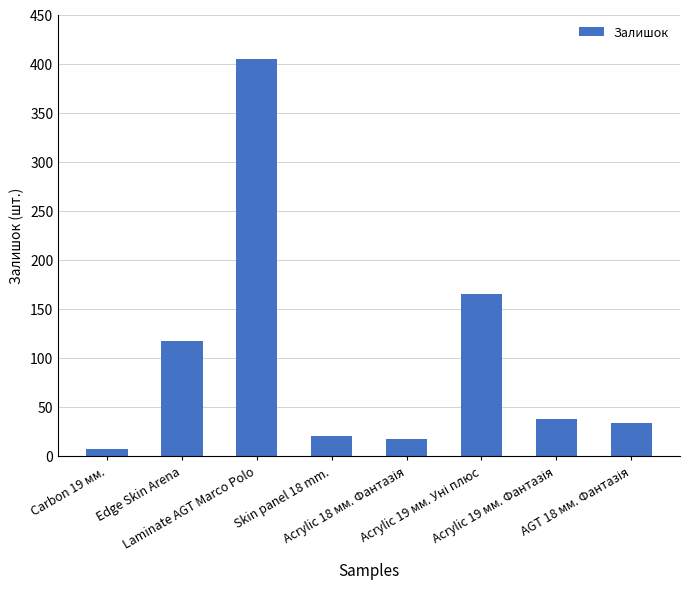

What is the difference between the second highest and second lowest values?

148